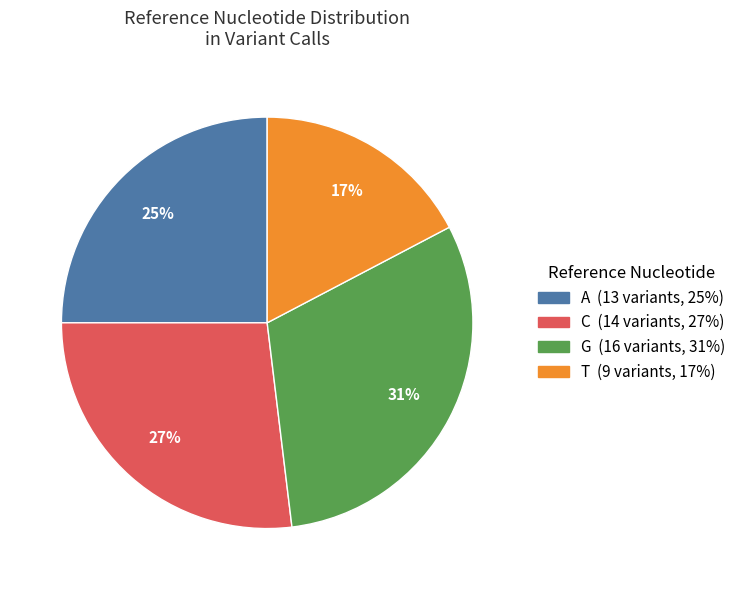

What percentage is the A slice, to the nearest percent?

25%